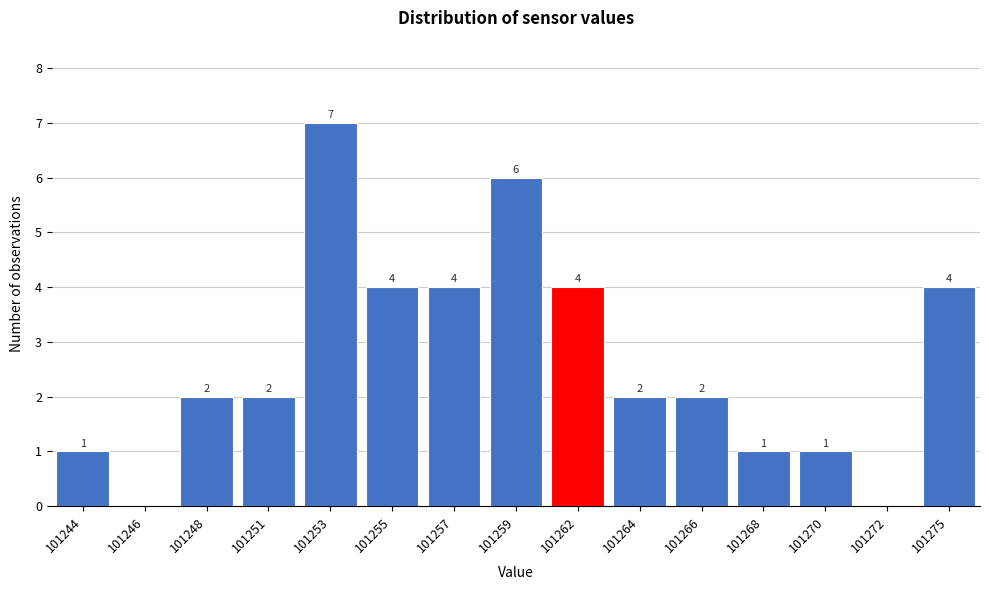

Reading left to right, transcribe all the data shown in this chart.

101244=1	101246=0	101248=2	101251=2	101253=7	101255=4	101257=4	101259=6	101262=4	101264=2	101266=2	101268=1	101270=1	101272=0	101275=4